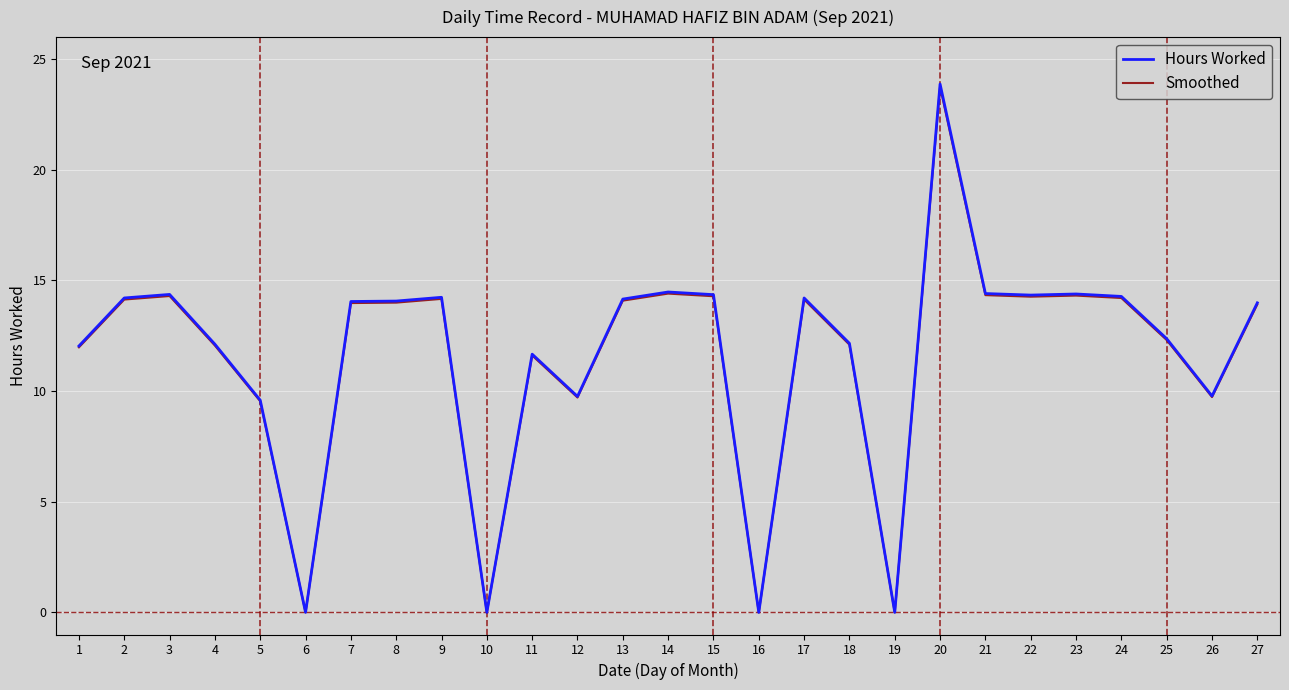

How many categories are shown in the chart?

27